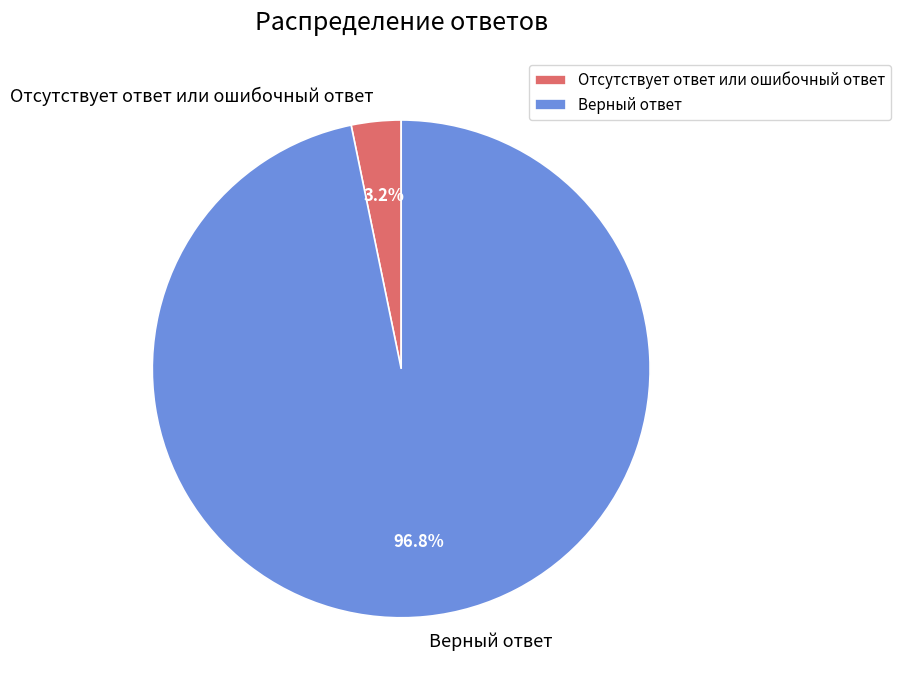

To the nearest percent, what is the combined percentage of Отсутствует ответ или ошибочный ответ and Верный ответ?

100%